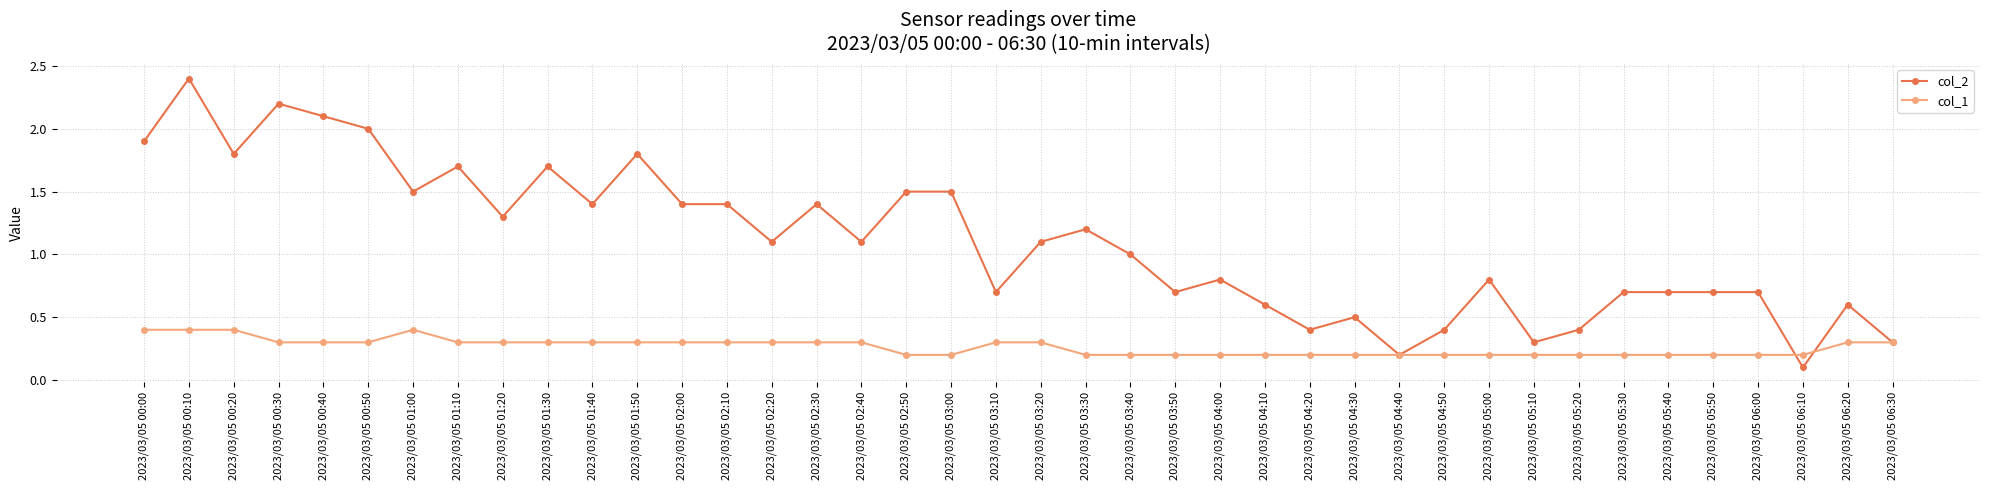

At which category does col_2 reach its first local valley?

2023/03/05 00:20